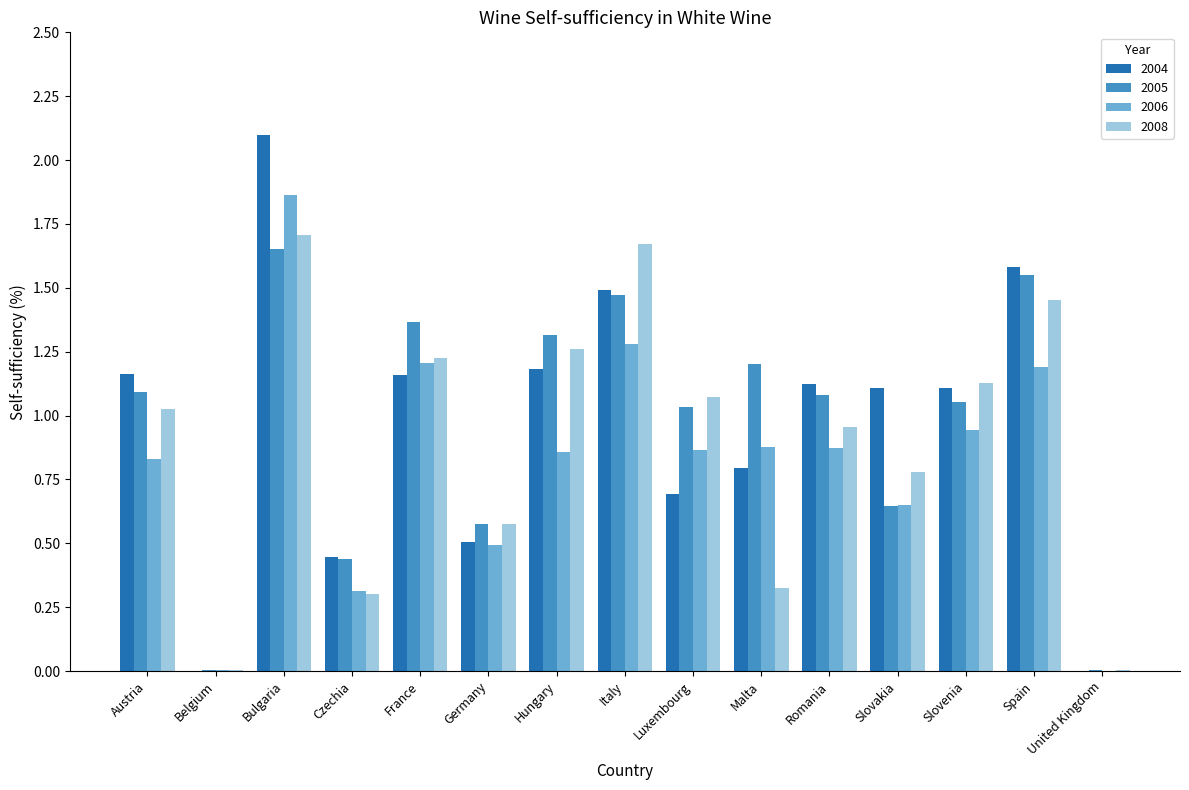

What is the total value across all series at Austria?

4.1